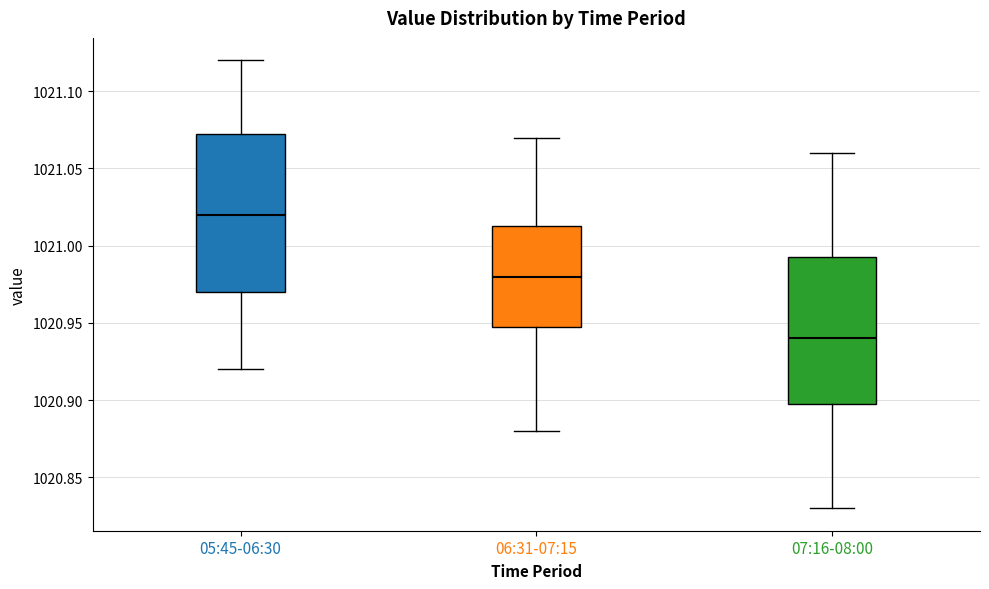

Comparing the boxes themselves (not the whiskers), which one is the tallest?

05:45-06:30